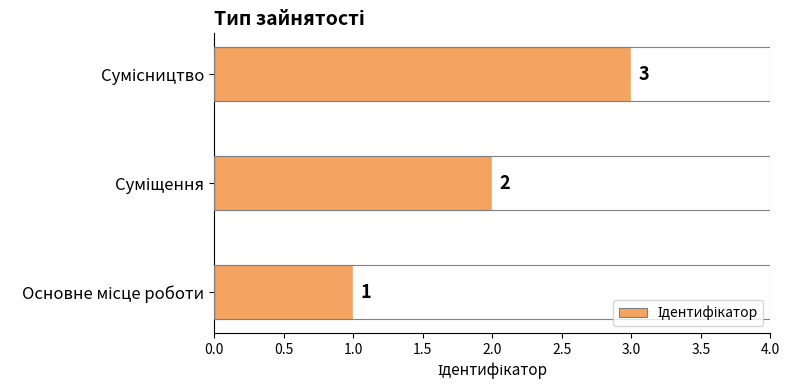

What is the sum of all values?

6